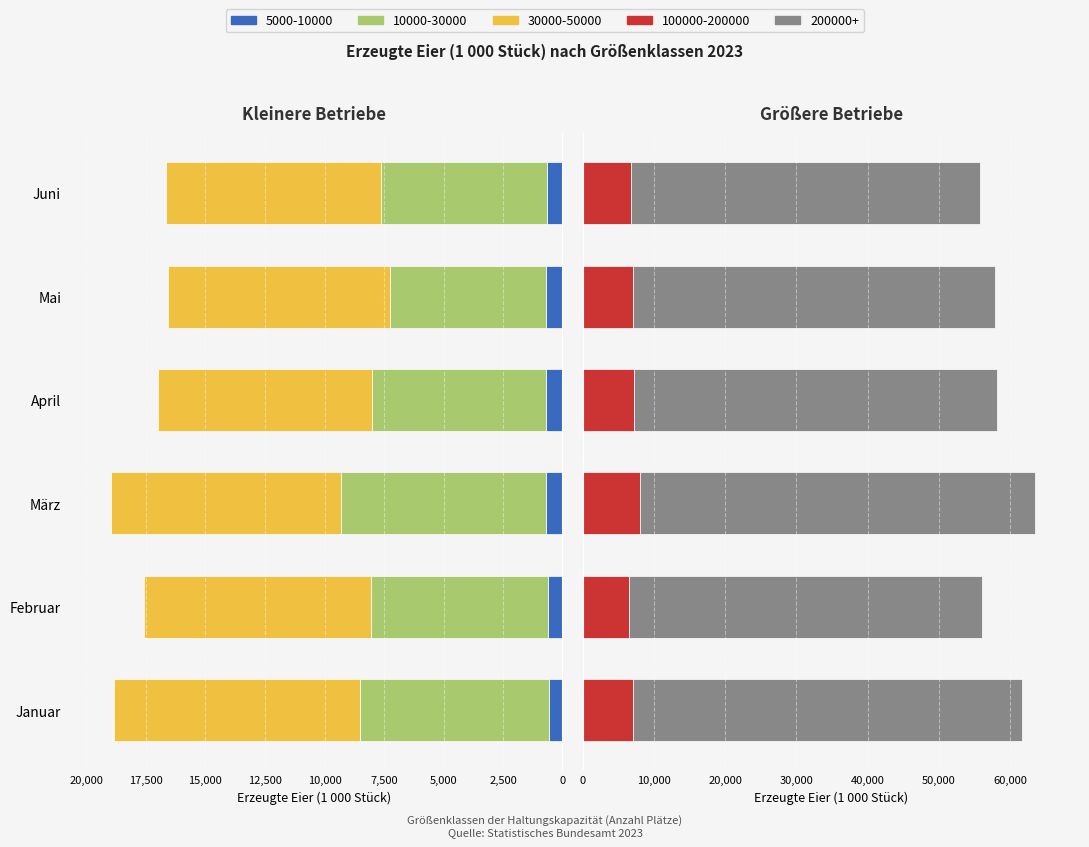

What position from the right is Mai?

2